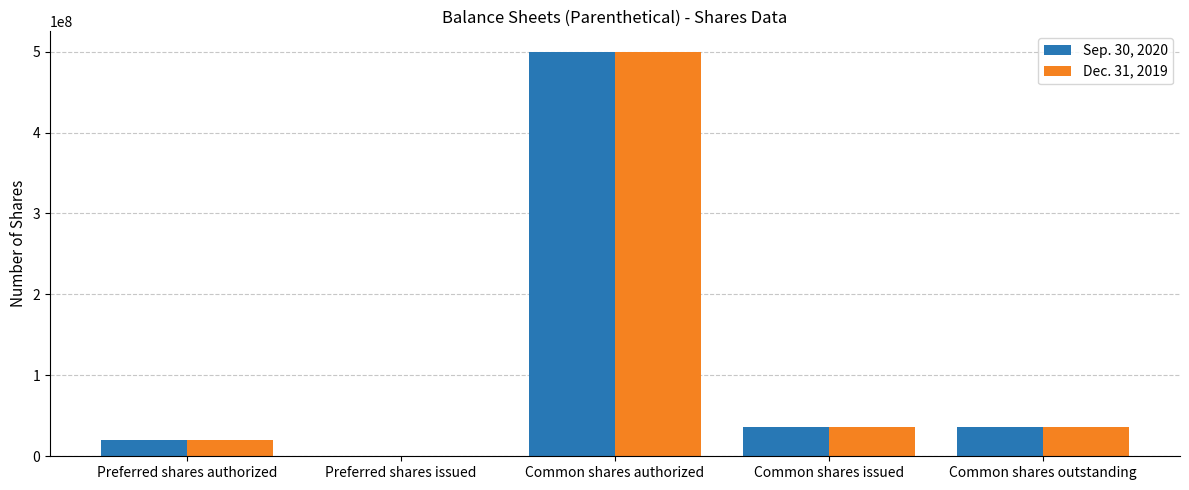

True or false: Dec. 31, 2019 has a value of 36503800 at Common shares issued.

True